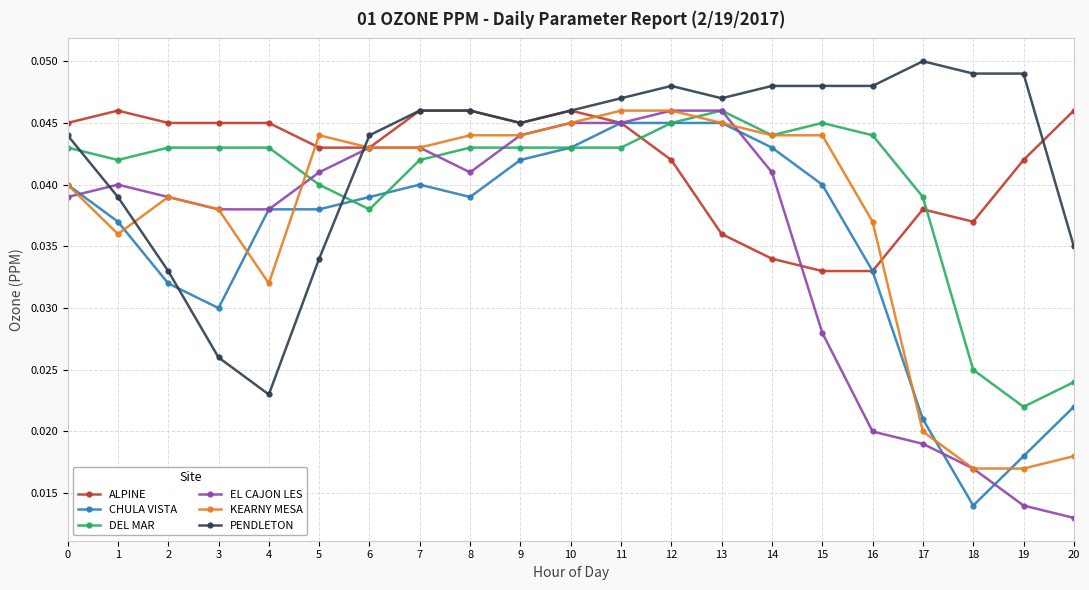

The DEL MAR series shows 0.1 at 16. True or false?

False